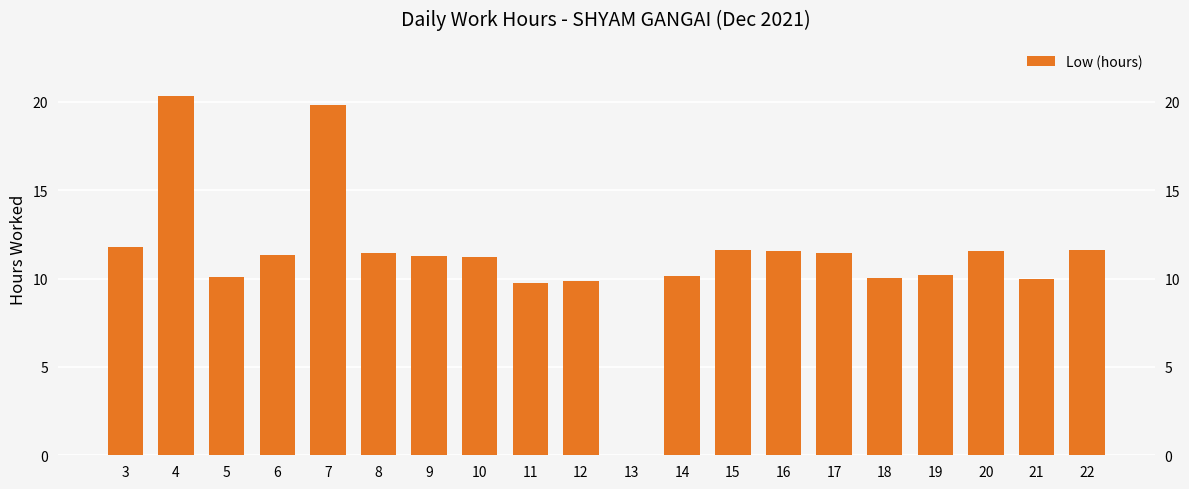

How many data points are above 11?

12